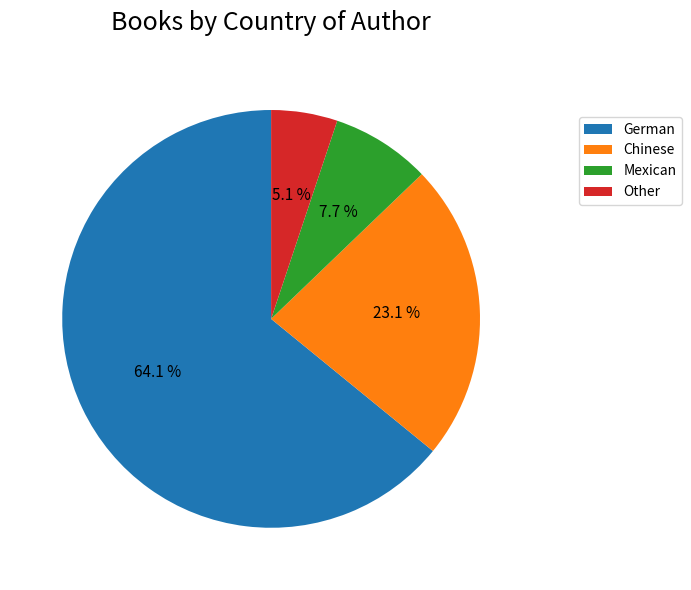

True or false: Chinese accounts for 23% of the total.

True